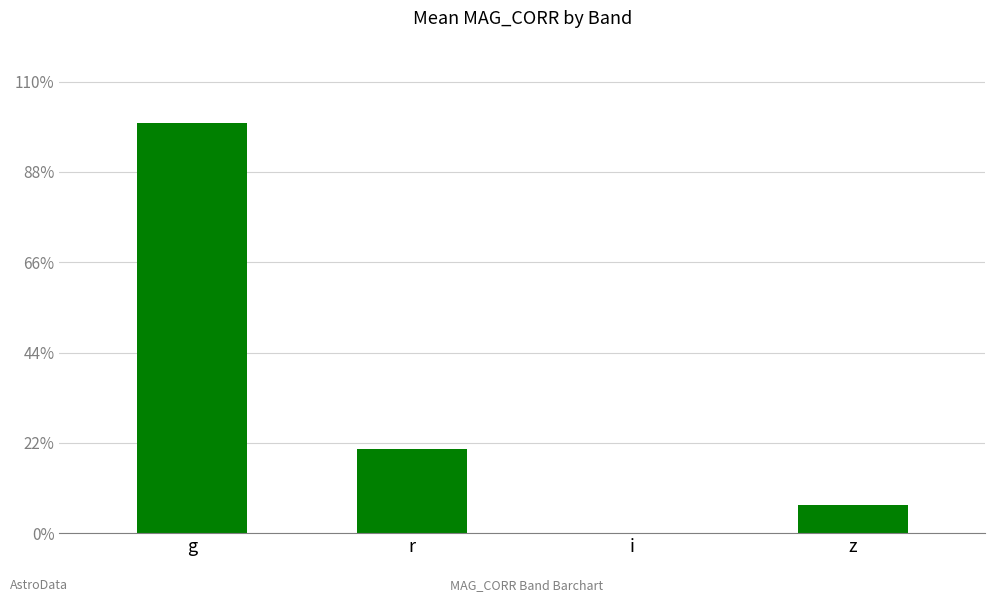

Count the number of data series in this chart.

1